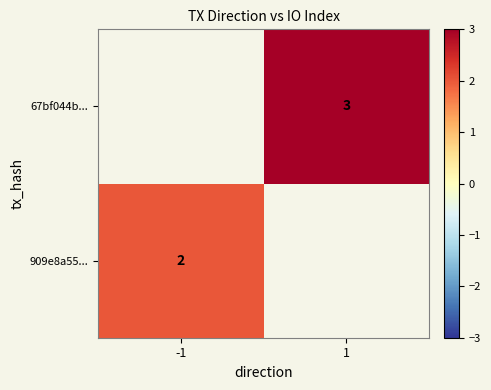

The 67bf044b... series shows 3 at 1. True or false?

True